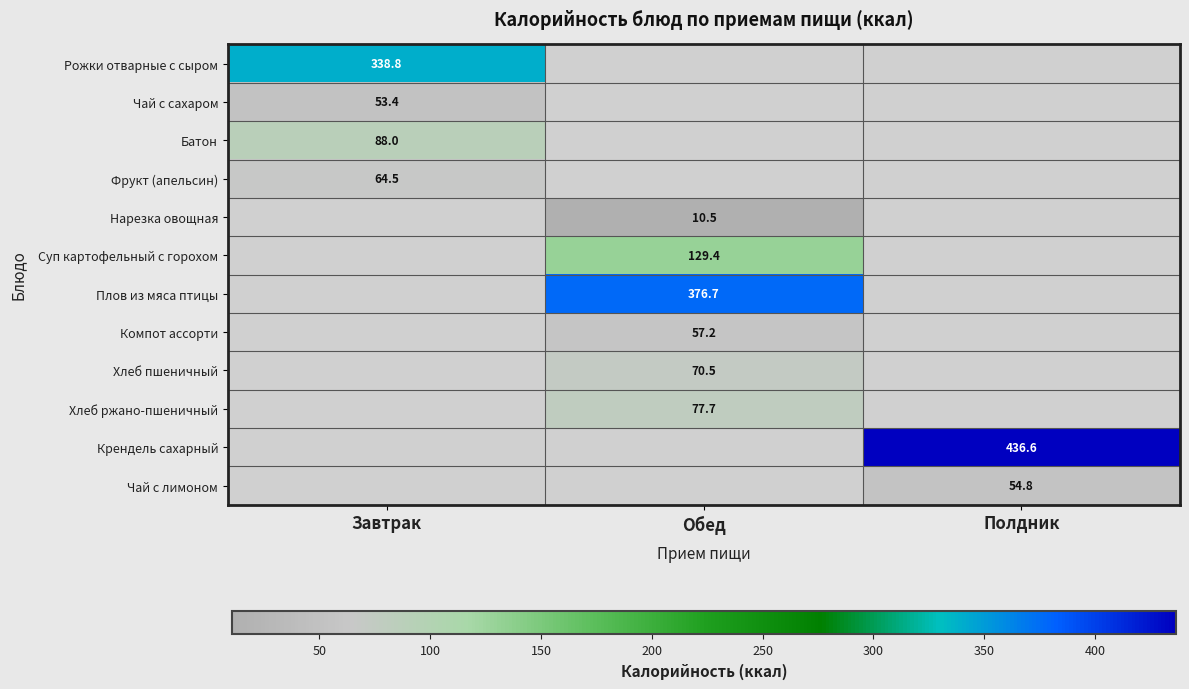

What is the greatest value displayed?

436.6